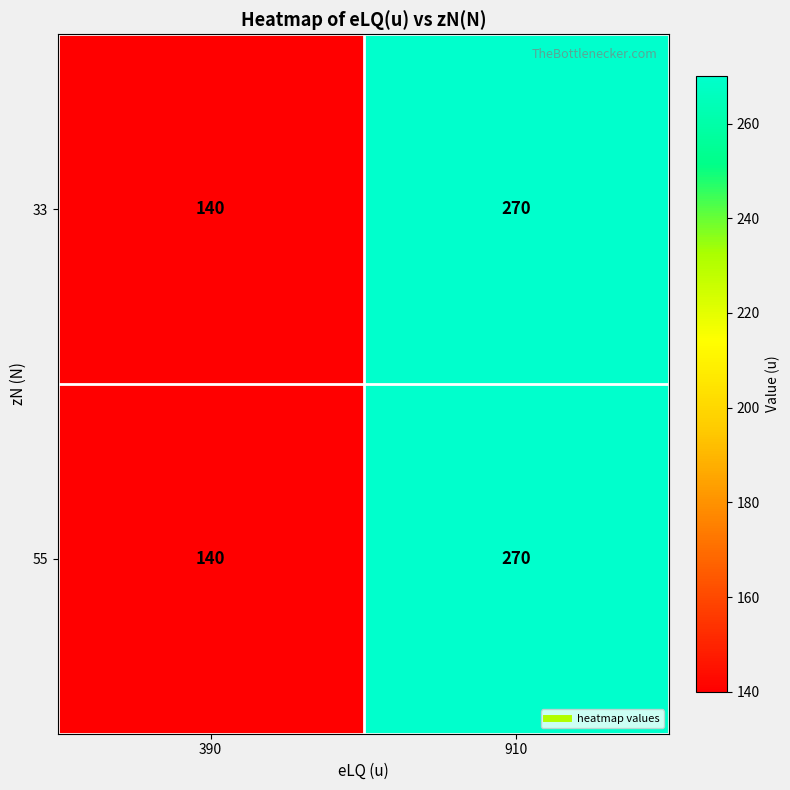

List the labels in order of 55 value, largest first.

910, 390